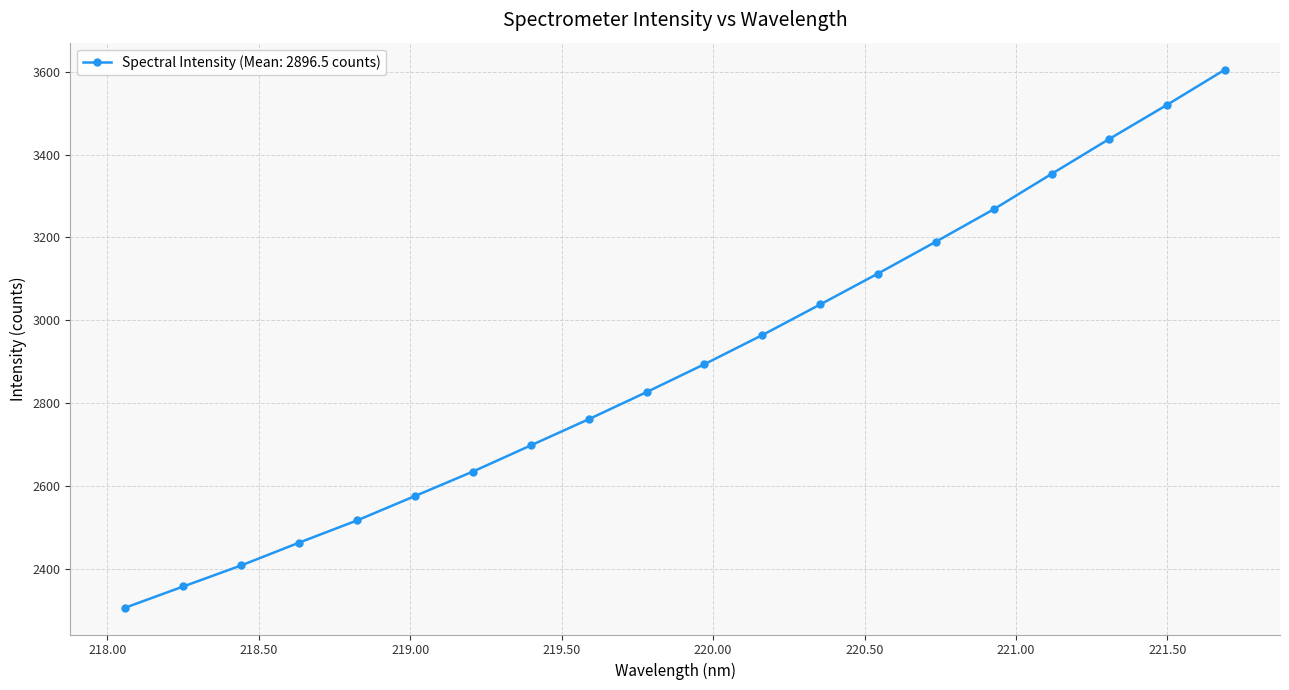

What is the difference between the maximum and minimum values?

1299.5